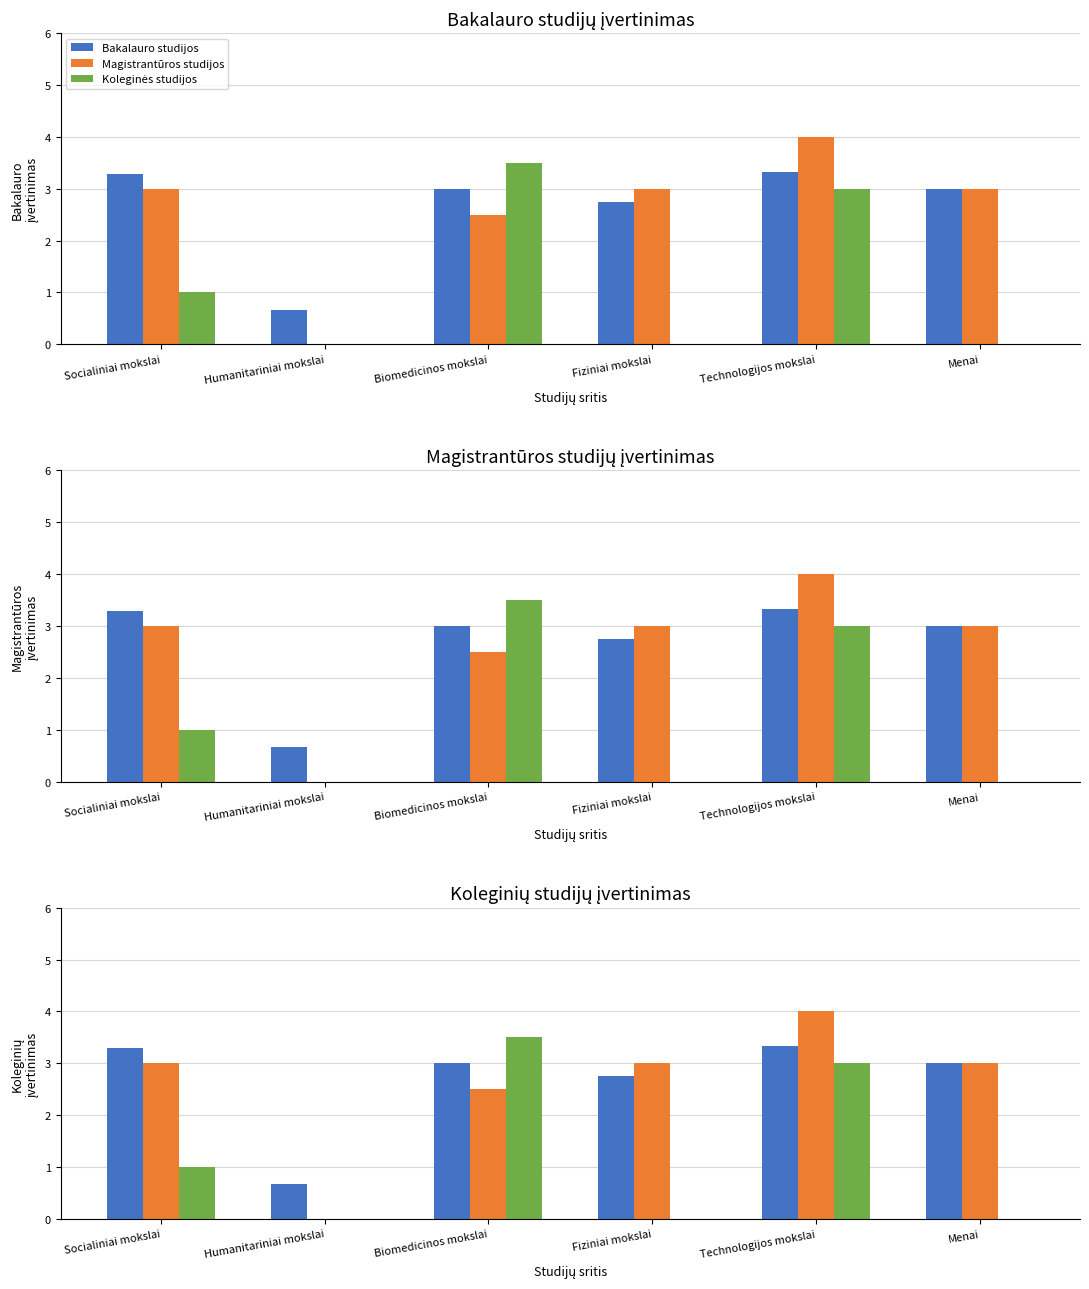

At which label does Koleginės studijos first exceed 1?

Biomedicinos mokslai